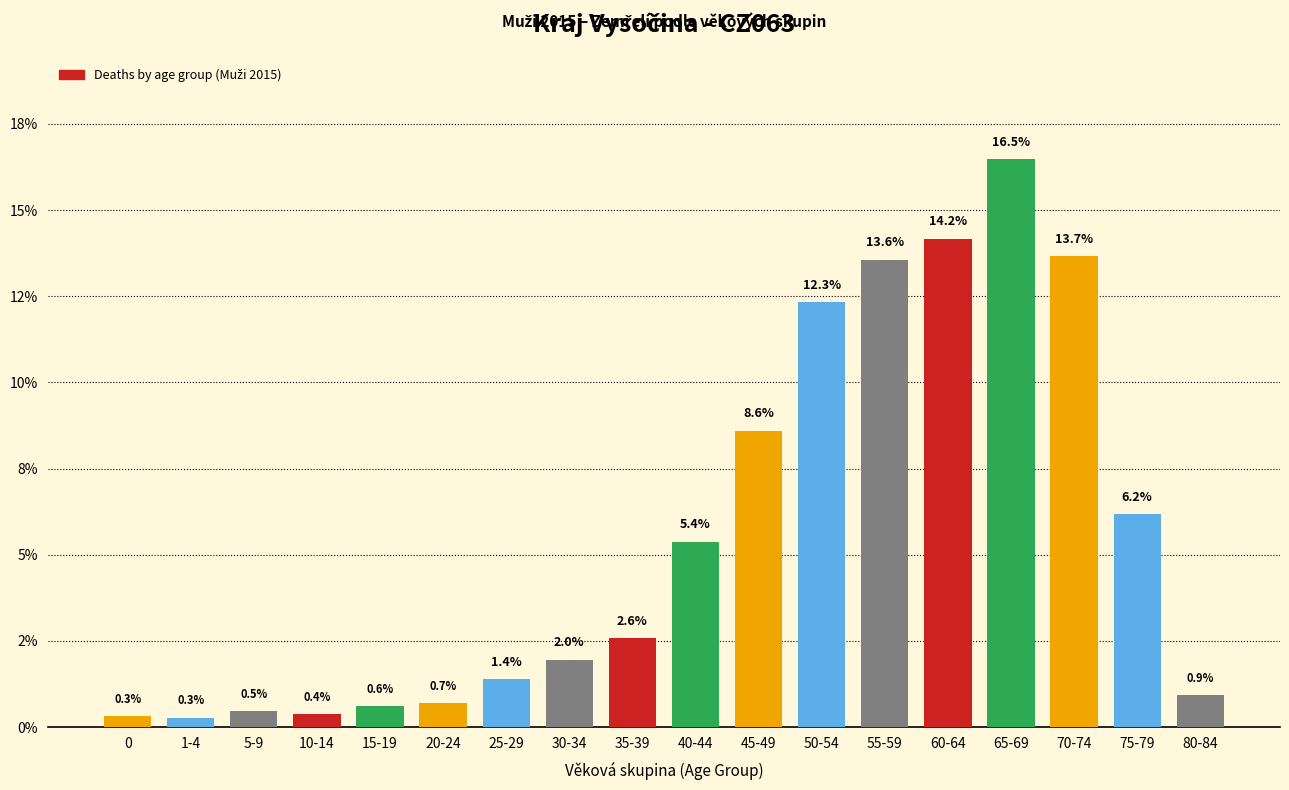

Which category has the lowest value across all series?

1-4